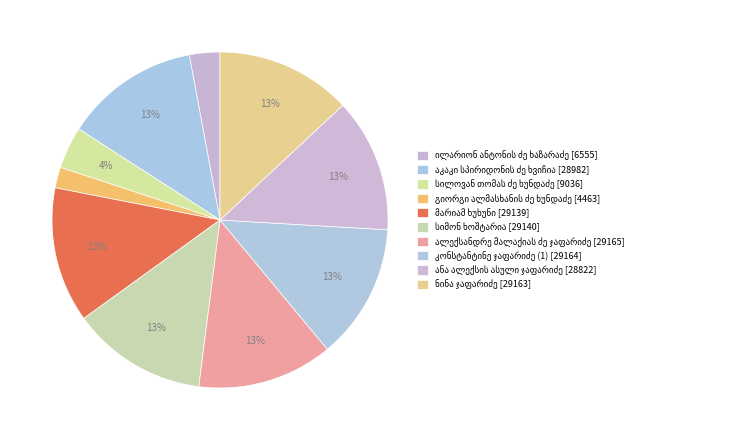

Count the number of slices in the pie.

10